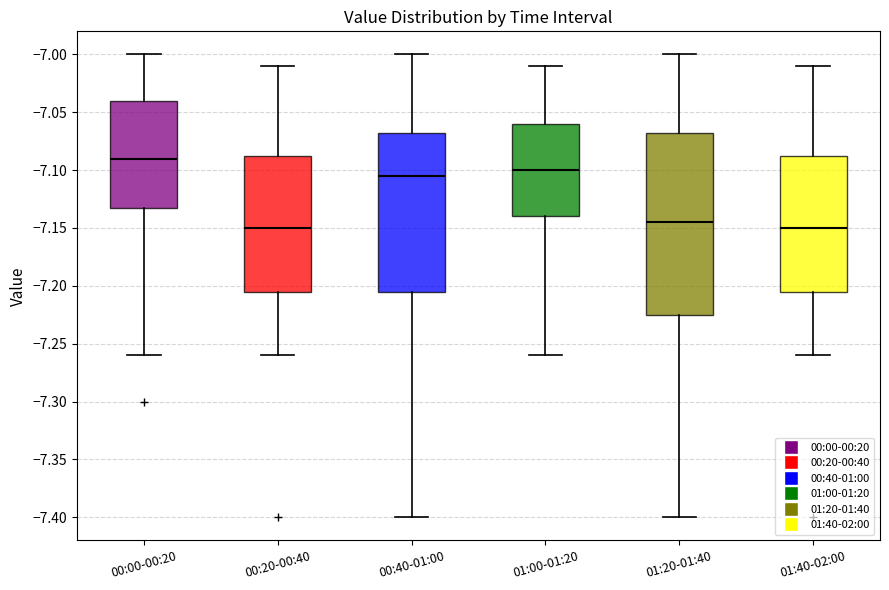

Comparing the boxes themselves (not the whiskers), which one is the tallest?

01:20-01:40